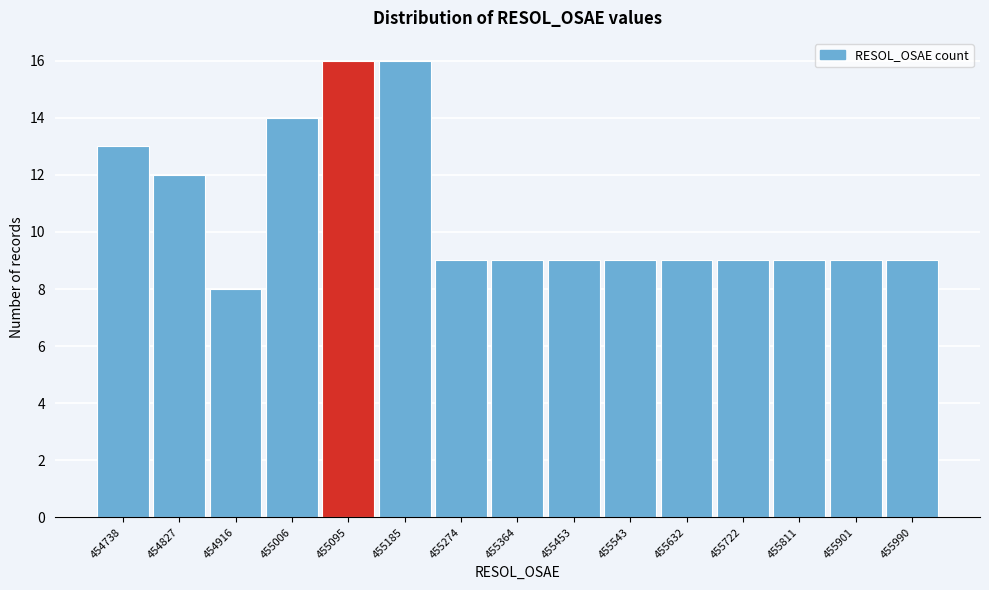

Reading right to left, what are all the values shown in this chart?

9	9	9	9	9	9	9	9	9	16	16	14	8	12	13